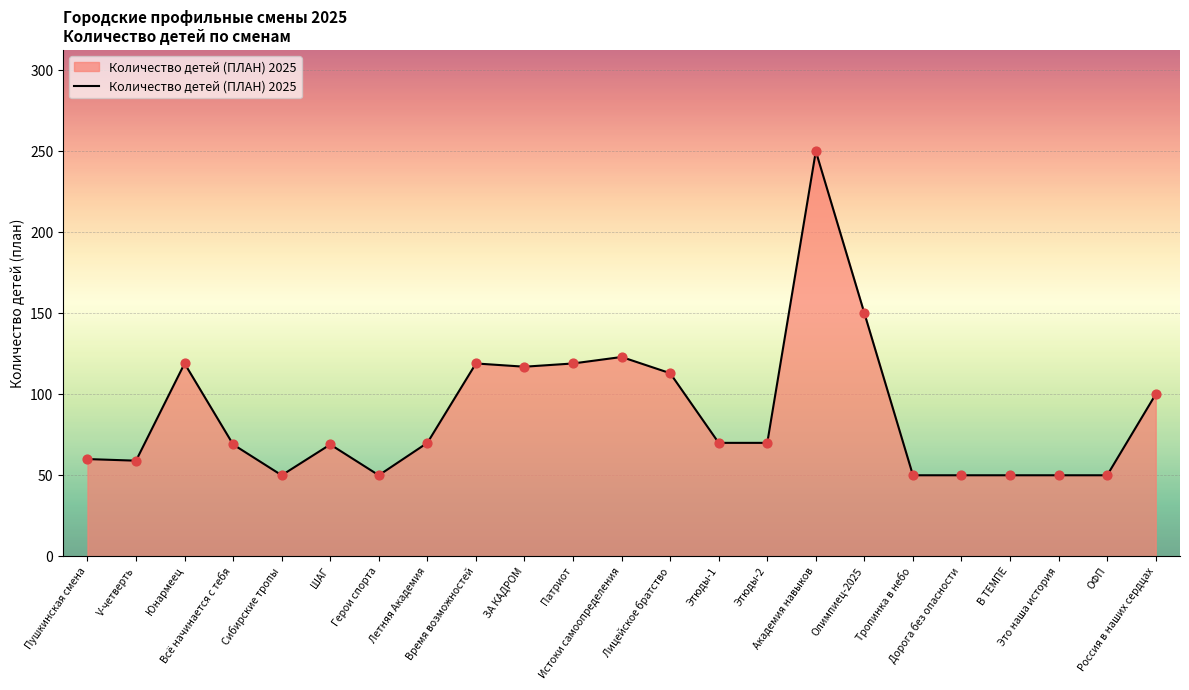

Between Этюды-1 and Герои спорта, which is larger?

Этюды-1